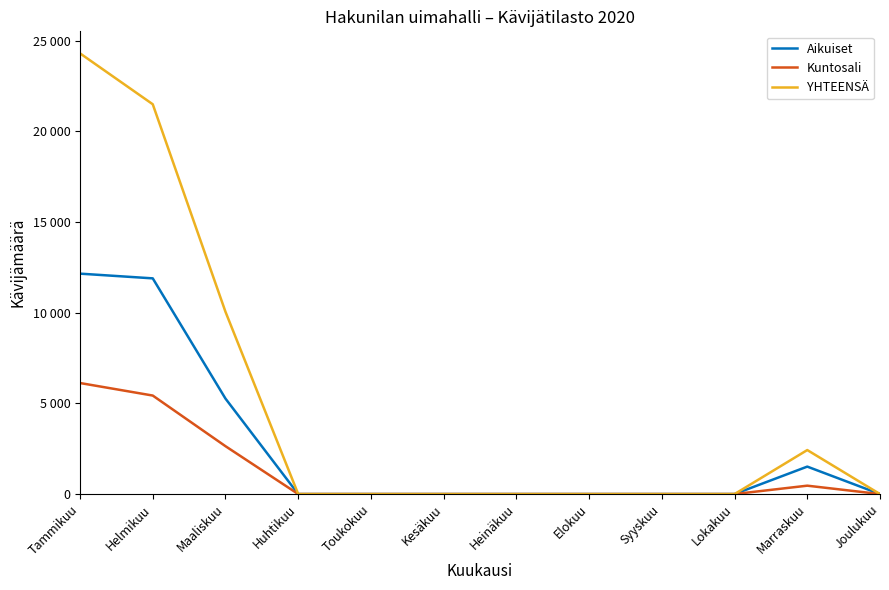

What position from the right is Elokuu?

5